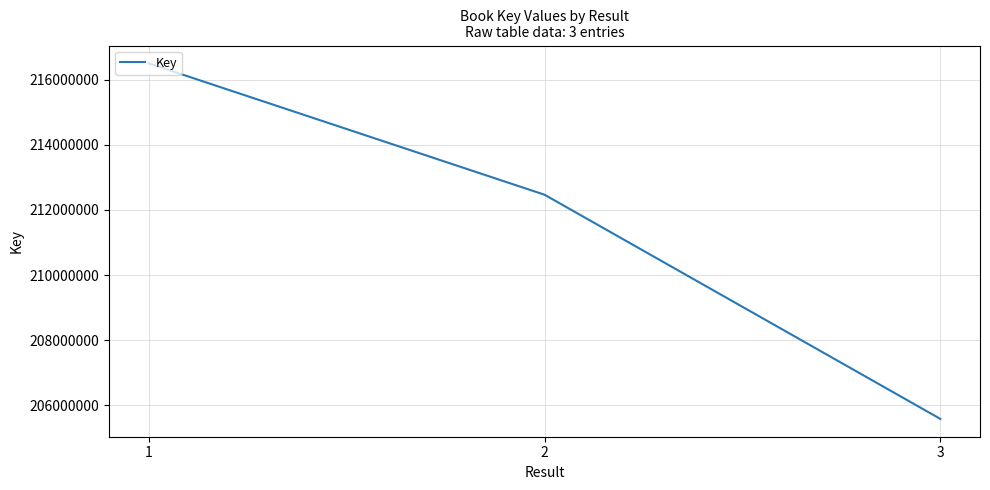

List the labels in order of value, smallest first.

3, 2, 1